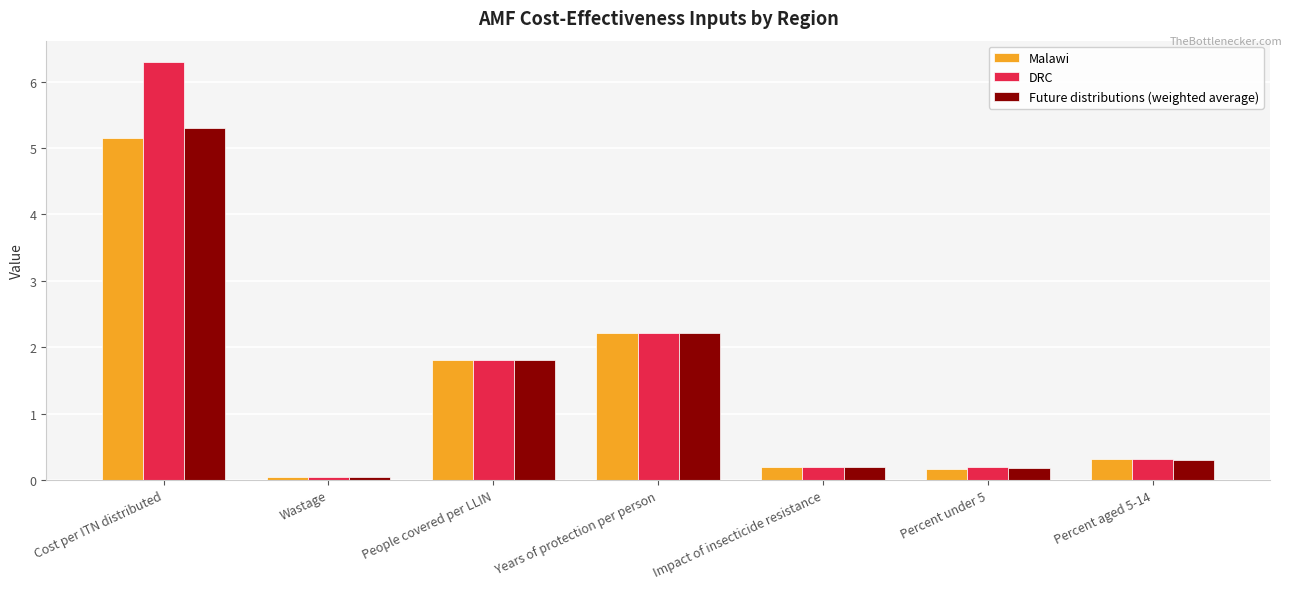

Is it true that DRC equals 6.3 at Cost per ITN distributed?

True